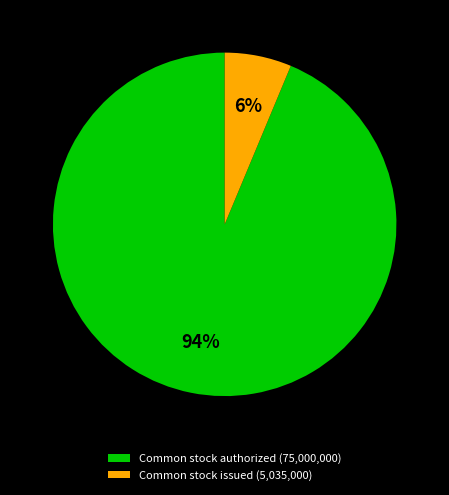

How many slices are in this pie chart?

2